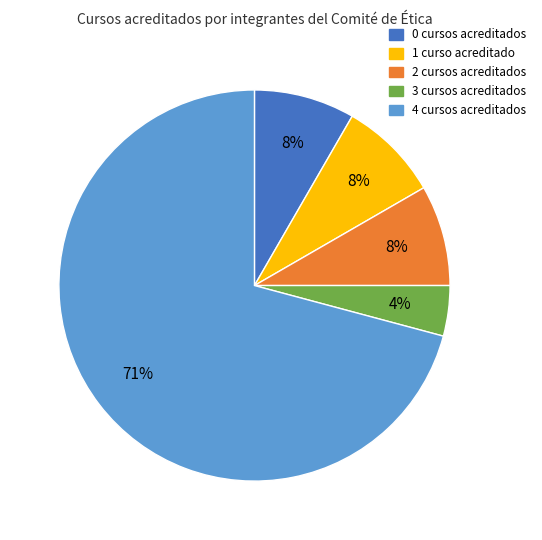

To the nearest percent, what is the difference between the 3 cursos and 2 cursos slice percentages?

4%